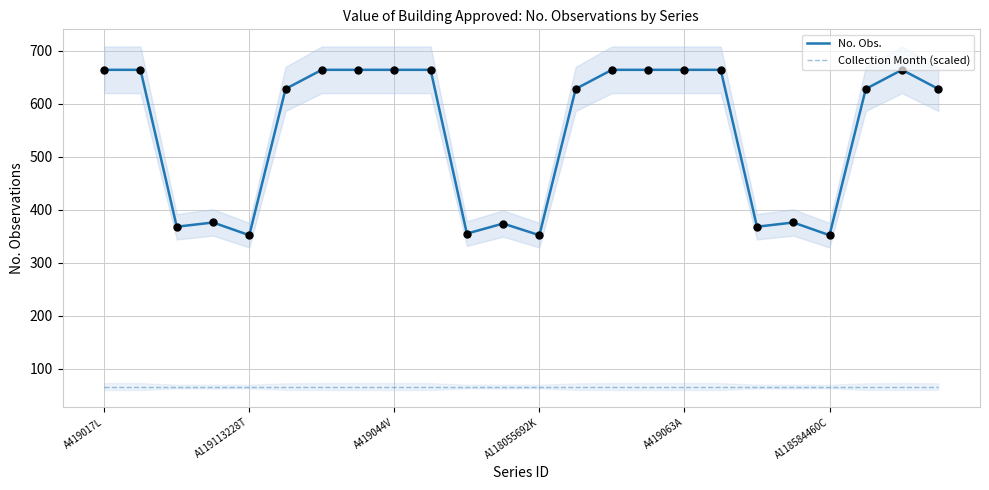

What is the total value across all series at 18?

434.4